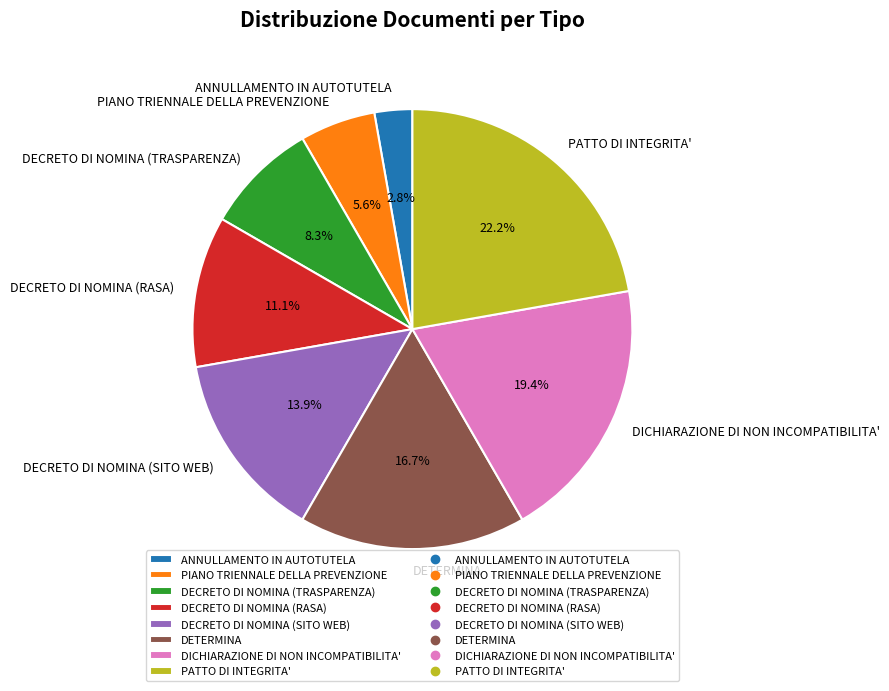

Rank the categories by value from highest to lowest.

PATTO DI INTEGRITA', DICHIARAZIONE DI NON INCOMPATIBILITA', DETERMINA, DECRETO DI NOMINA (SITO WEB), DECRETO DI NOMINA (RASA), DECRETO DI NOMINA (TRASPARENZA), PIANO TRIENNALE DELLA PREVENZIONE, ANNULLAMENTO IN AUTOTUTELA